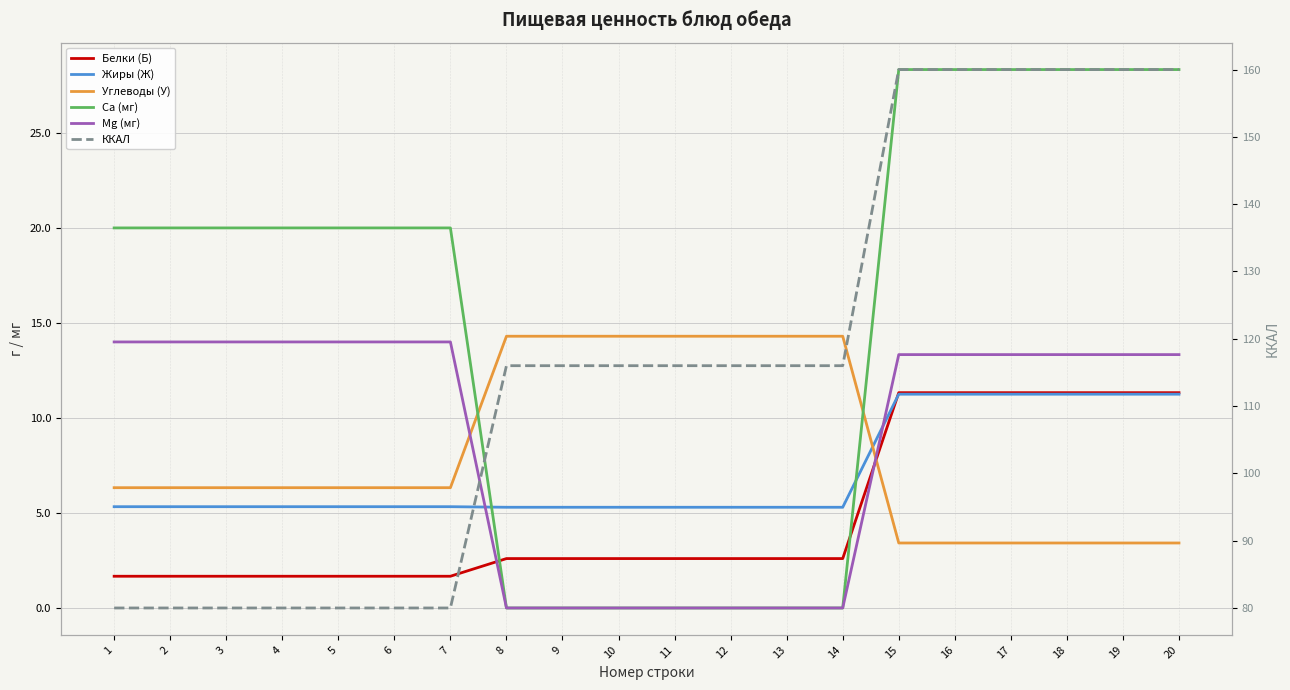

Which series changed the most between 9 and 16?

ККАЛ